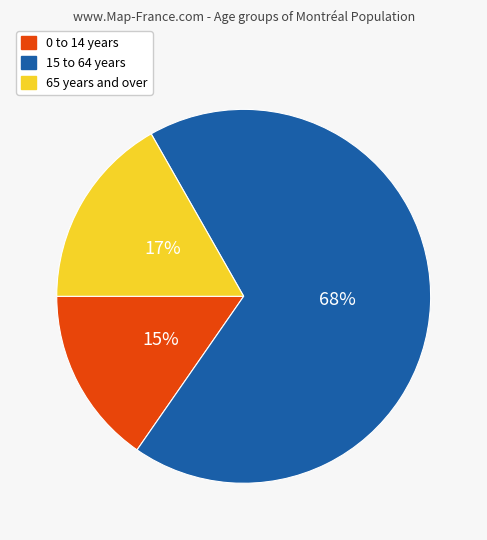

True or false: 0 to 14 years accounts for 15% of the total.

True